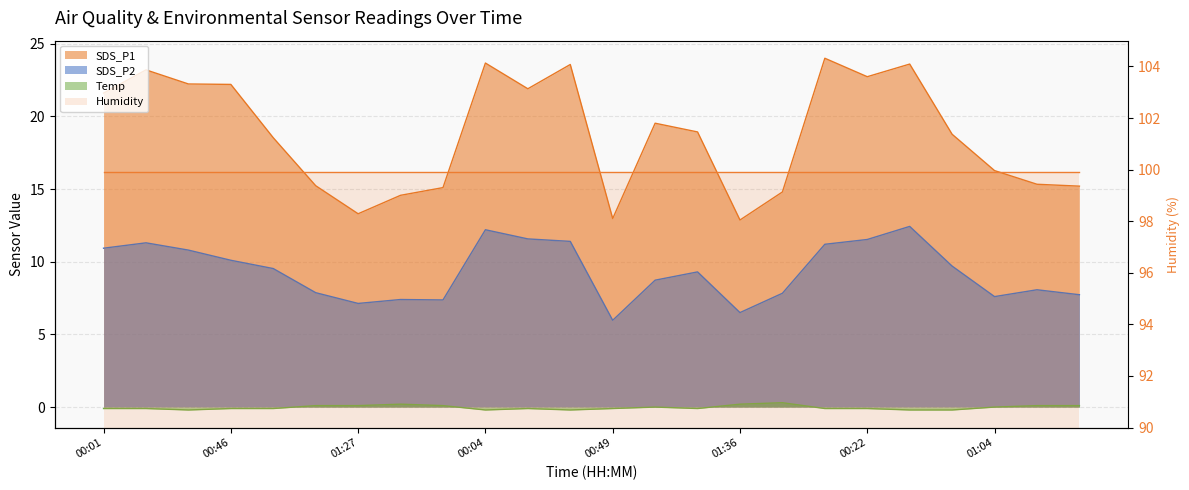

What is the difference between the maximum and minimum values in the SDS_P2 series?

6.5